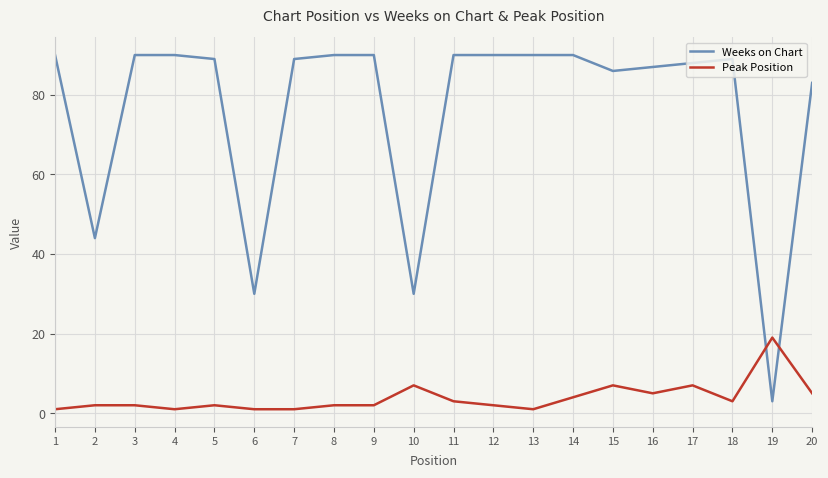

Which series ends up on top after the final intersection of Weeks on Chart and Peak Position?

Weeks on Chart